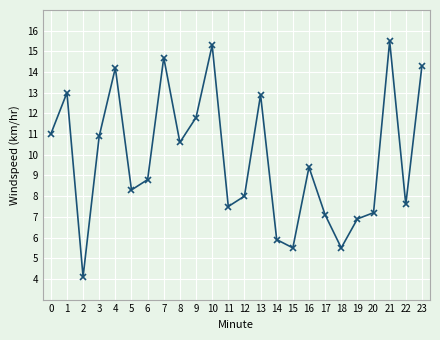

What is the value of the 14th point from the left?

12.9